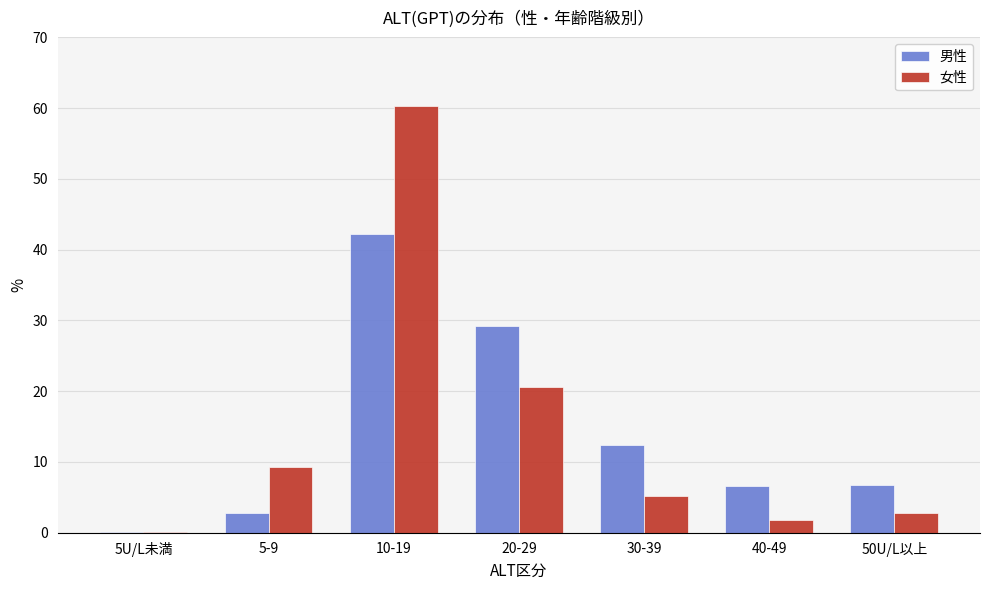

What is the approximate value of 女性 at 5-9?

9.2